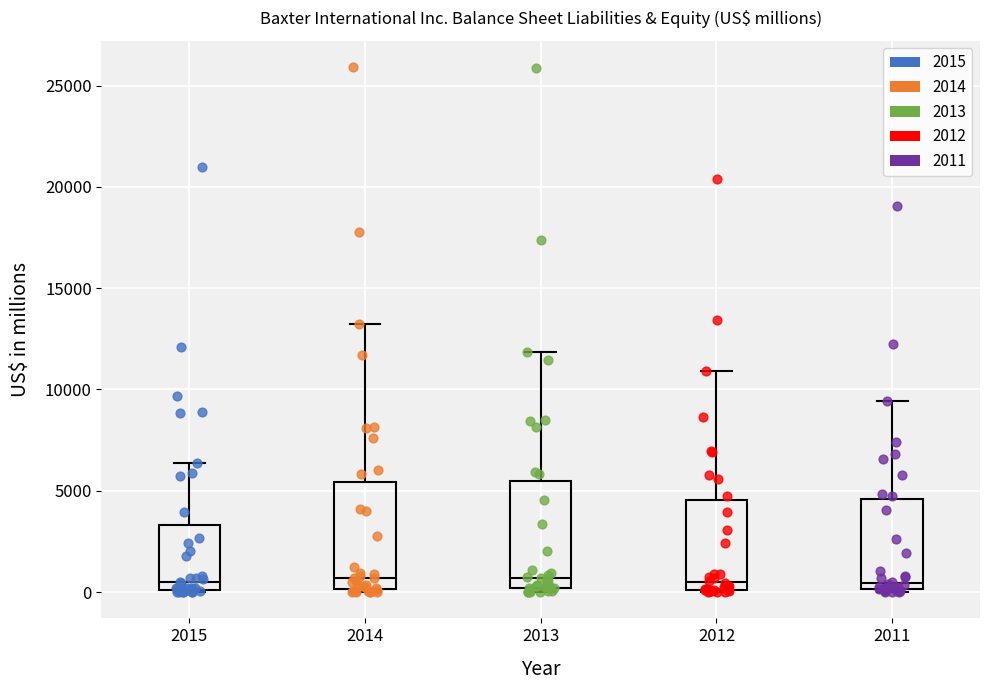

Where does the upper whisker of the box at x = 2012 end on the y-axis? The values are not printed on the chart, so give them approximately, as read against the axis.

11000